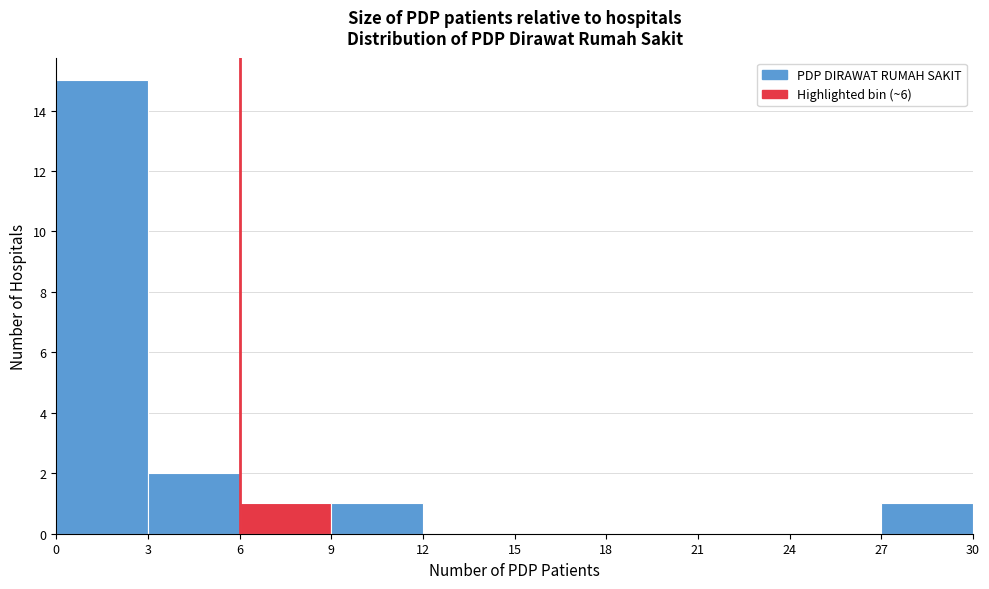

What is the height of the bar covering 6 to 9 on the x-axis? The values are not printed on the chart, so give them approximately, as read against the axis.

1